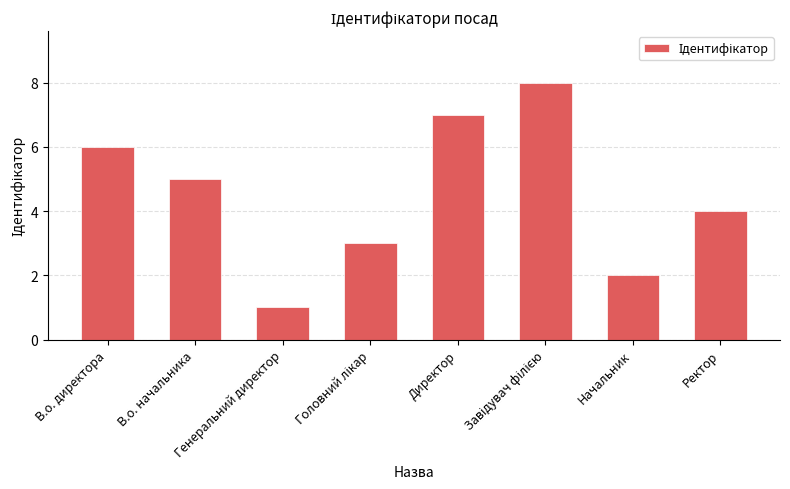

What position from the left is Ректор?

8